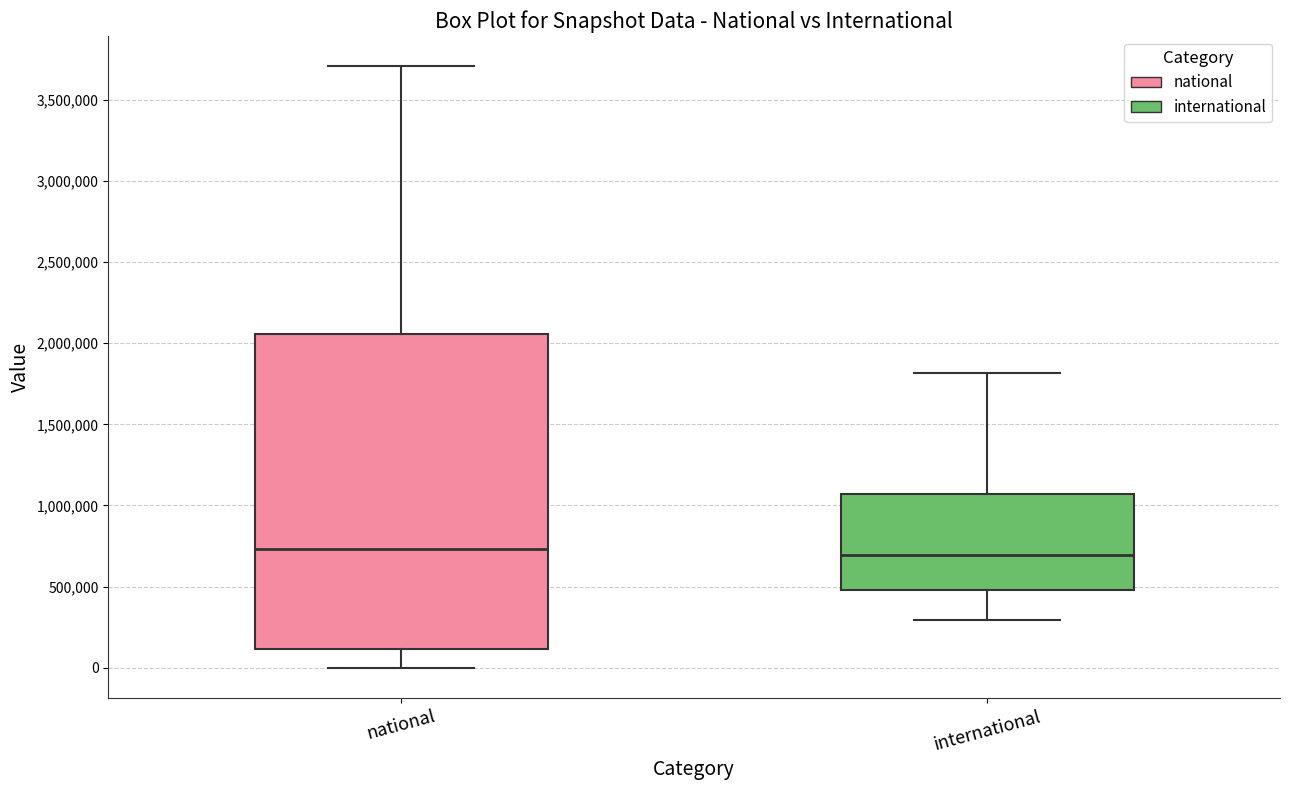

Comparing the boxes themselves (not the whiskers), which one is the tallest?

national